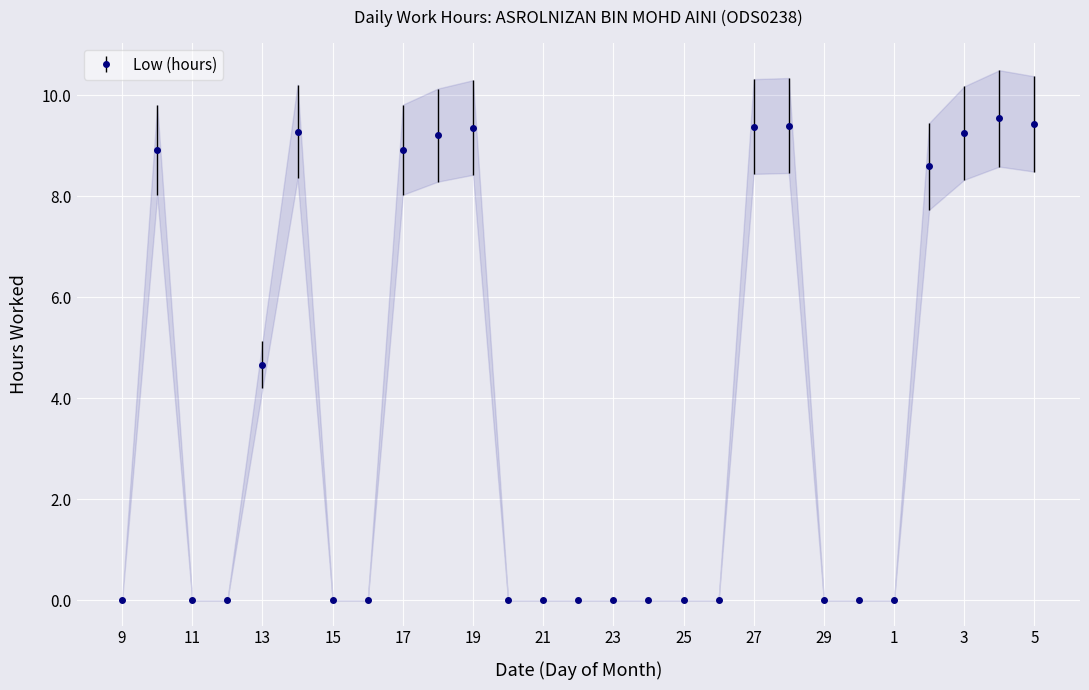

What position from the right is 17?

19